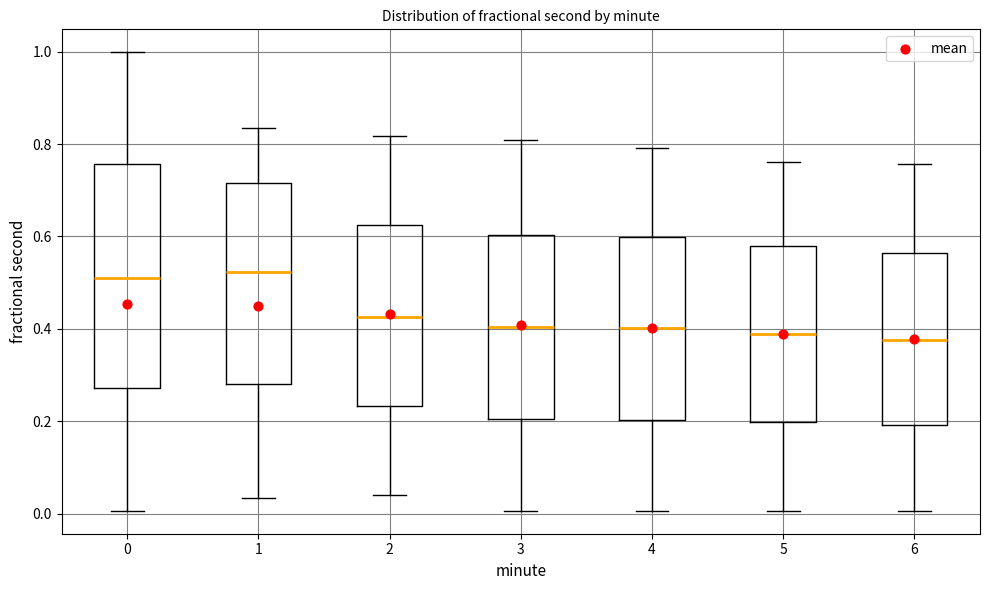

Reading left to right, read every box against the y-axis: the position of its median line, the range the box covers, and the ends of its whiskers. The values are not printed on the chart, so give them approximately, as read against the axis.

0: median 0.50, box 0.28 to 0.76, whiskers 0.00 to 1.00
1: median 0.52, box 0.28 to 0.72, whiskers 0.04 to 0.84
2: median 0.42, box 0.24 to 0.62, whiskers 0.04 to 0.82
3: median 0.40, box 0.20 to 0.60, whiskers 0.00 to 0.80
4: median 0.40, box 0.20 to 0.60, whiskers 0.00 to 0.80
5: median 0.38, box 0.20 to 0.58, whiskers 0.00 to 0.76
6: median 0.38, box 0.20 to 0.56, whiskers 0.00 to 0.76